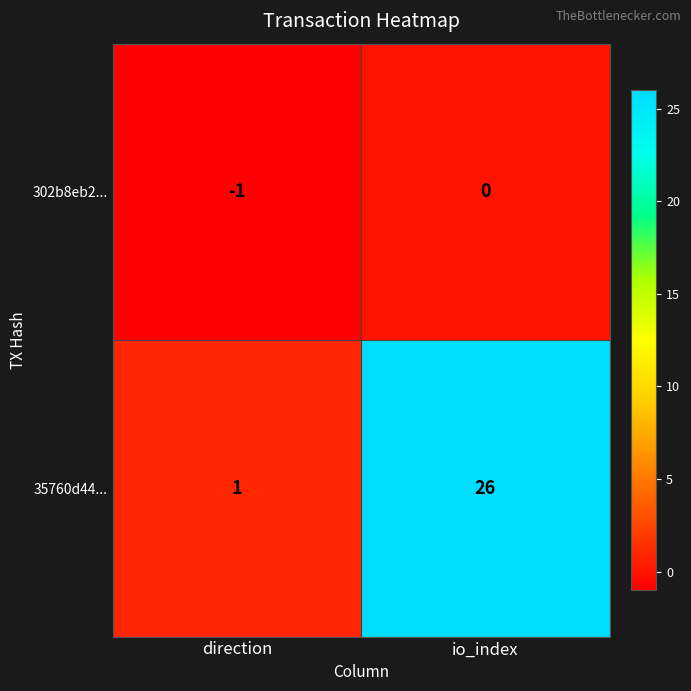

How many series are shown in this chart?

2